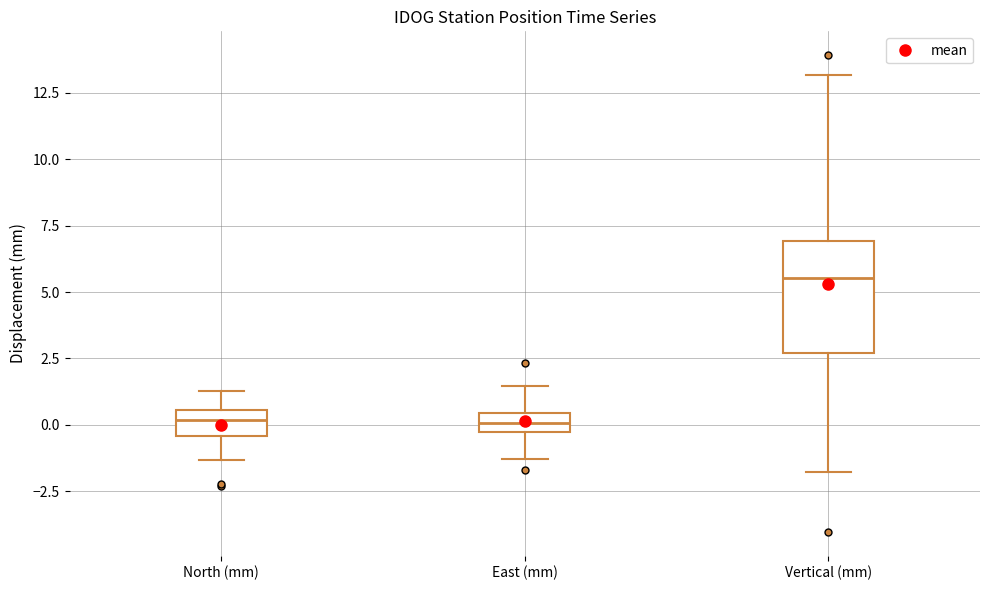

Where does the median line of the box for East (mm) sit on the y-axis? The values are not printed on the chart, so give them approximately, as read against the axis.

0.0